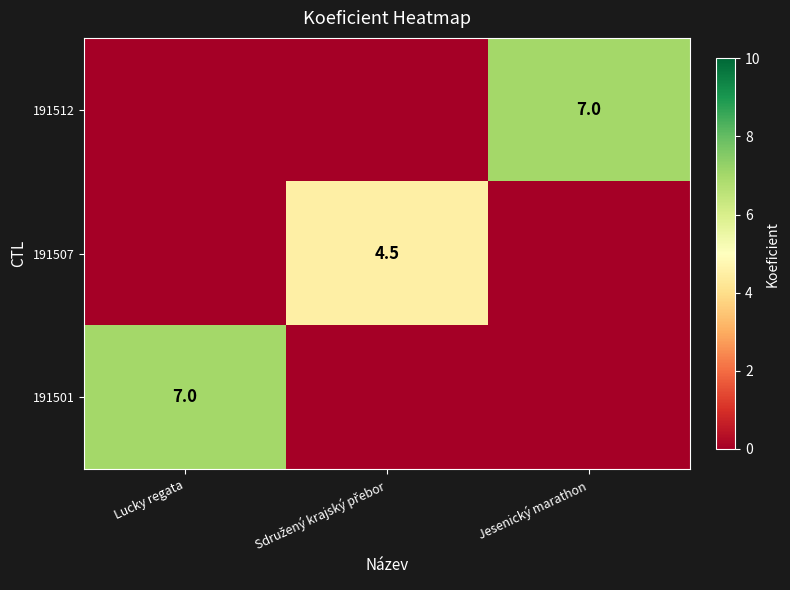

Between Jesenický marathon and Sdružený krajský přebor, which is larger?

Jesenický marathon